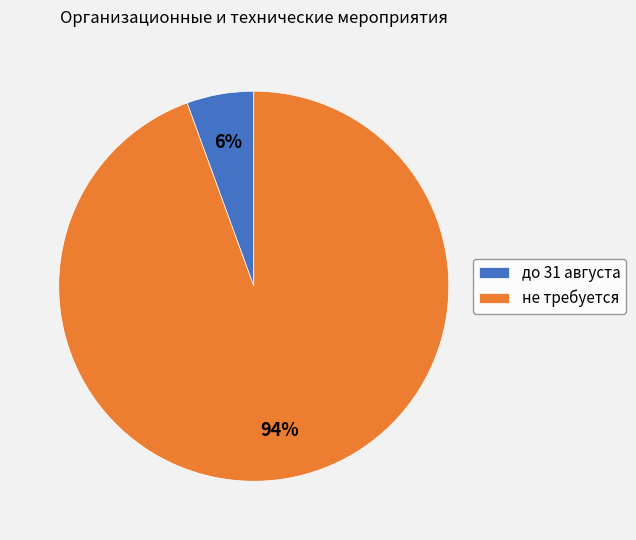

Do не требуется and до 31 августа together represent more than half of the pie?

Yes